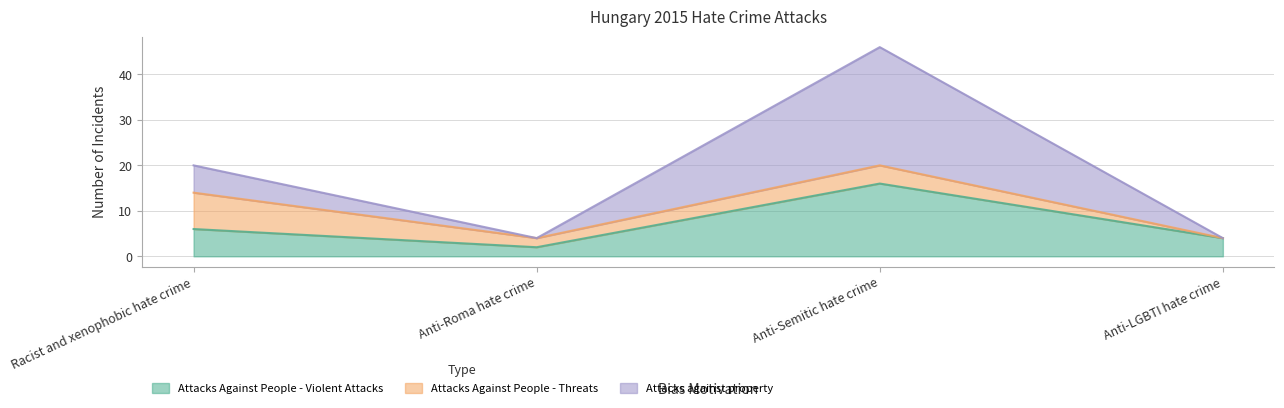

Does the chart have visible grid lines?

Yes